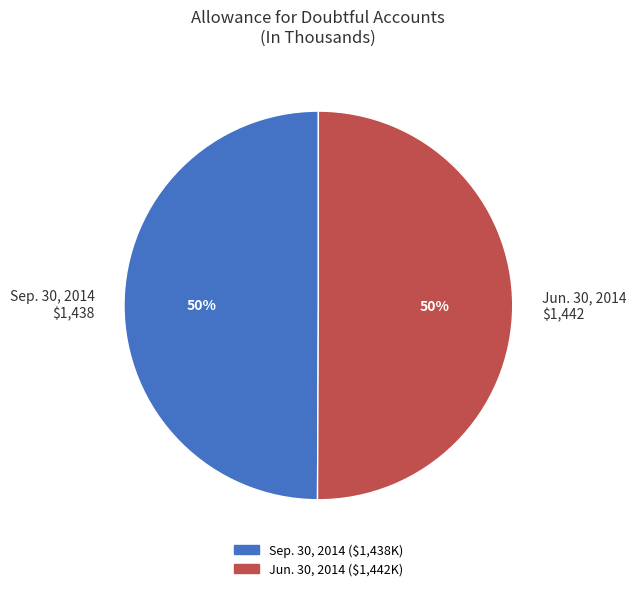

The Sep. 30, 2014 $1,438 slice represents 50% of the pie. True or false?

True